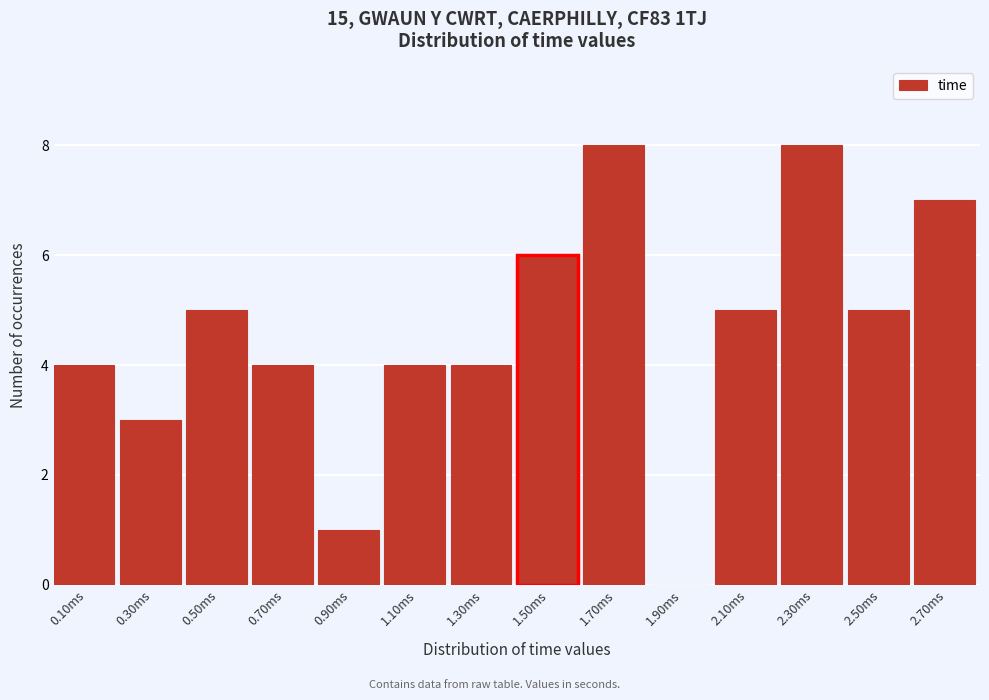

Reading left to right, what are all the values shown in this chart?

0.10ms=4	0.30ms=3	0.50ms=5	0.70ms=4	0.90ms=1	1.10ms=4	1.30ms=4	1.50ms=6	1.70ms=8	1.90ms=0	2.10ms=5	2.30ms=8	2.50ms=5	2.70ms=7